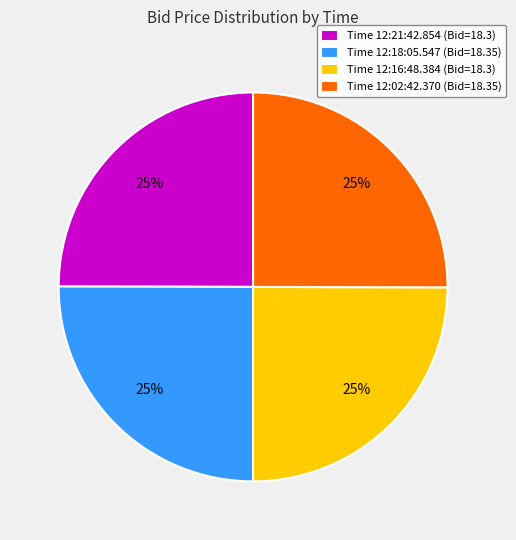

To the nearest percent, what is the average slice percentage?

25%